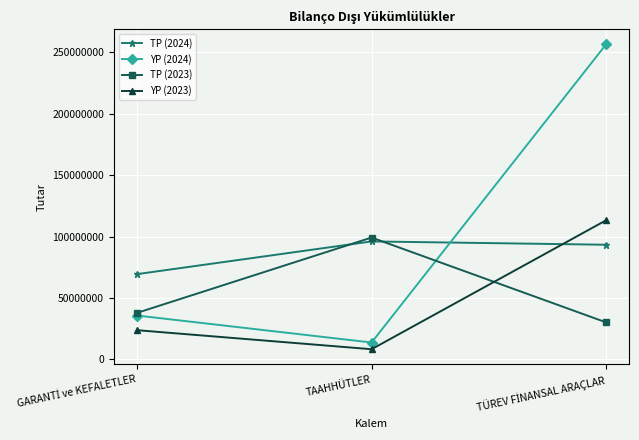

What is the approximate value of YP (2024) at TAAHHÜTLER?

13700170